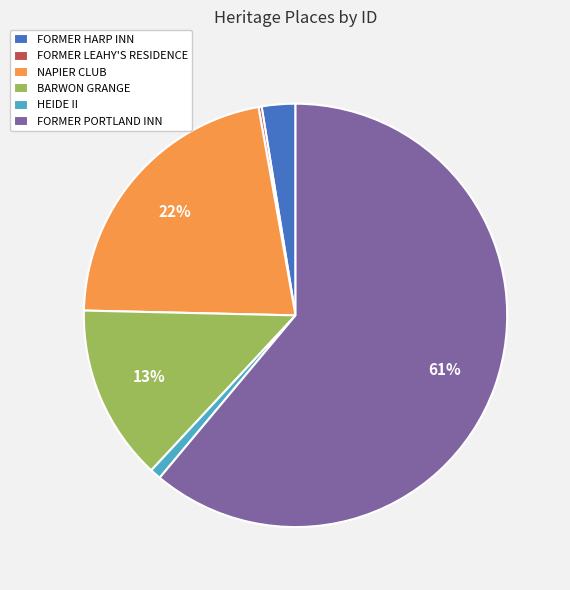

To the nearest percent, what is the average slice percentage?

17%